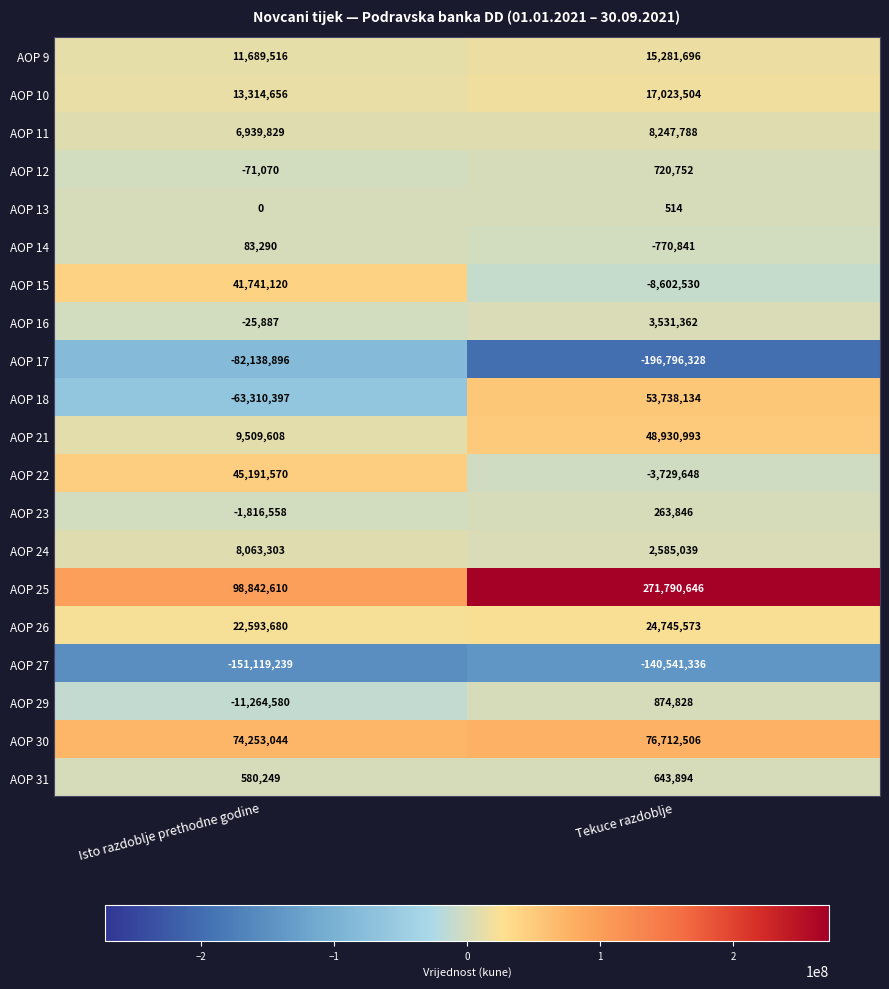

What is the difference between the maximum and minimum values in the AOP 10 series?

3708848